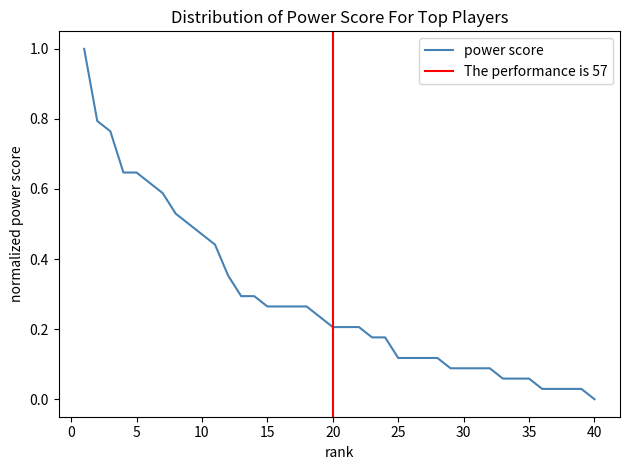

Reading right to left, transcribe all the data shown in this chart.

40=0.0	39=0.0	38=0.0	37=0.0	36=0.0	35=0.1	34=0.1	33=0.1	32=0.1	31=0.1	30=0.1	29=0.1	28=0.1	27=0.1	26=0.1	25=0.1	24=0.2	23=0.2	22=0.2	21=0.2	20=0.2	19=0.2	18=0.3	17=0.3	16=0.3	15=0.3	14=0.3	13=0.3	12=0.4	11=0.4	10=0.5	9=0.5	8=0.5	7=0.6	6=0.6	5=0.6	4=0.6	3=0.8	2=0.8	1=1.0